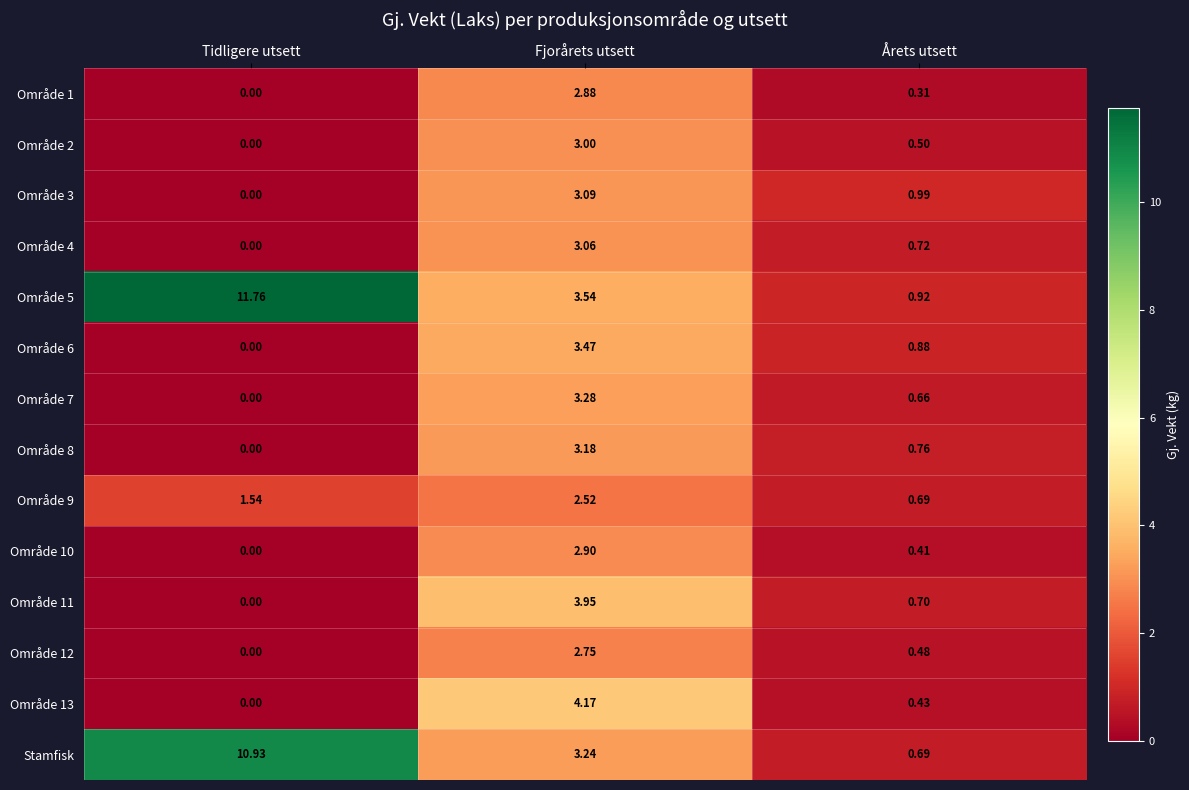

Which series has the largest total across all categories?

Område 5